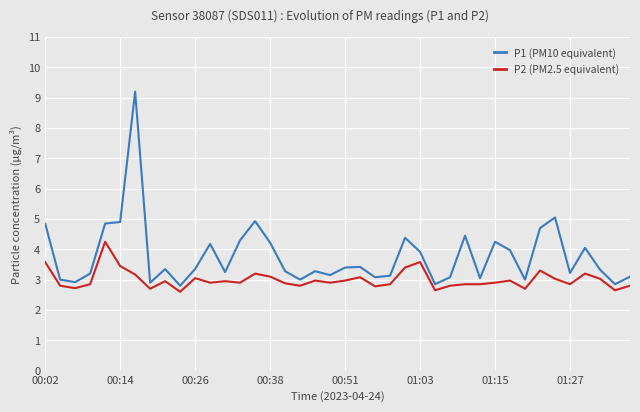

What is the lowest value of the P1 (PM10 equivalent) series?

2.8